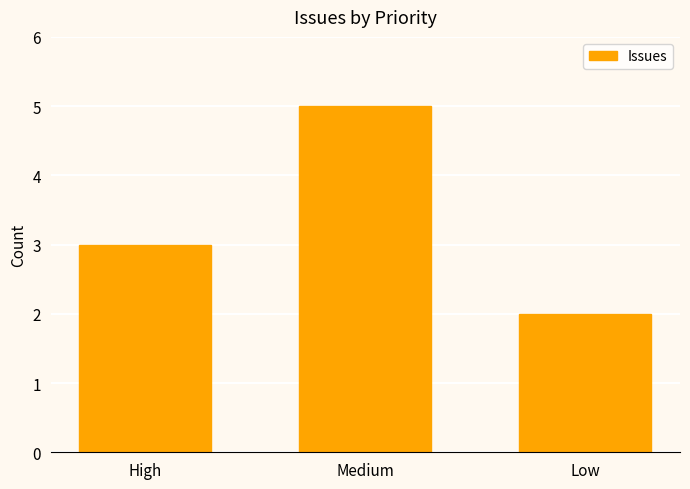

What is the change in value from Medium to Low?

-3